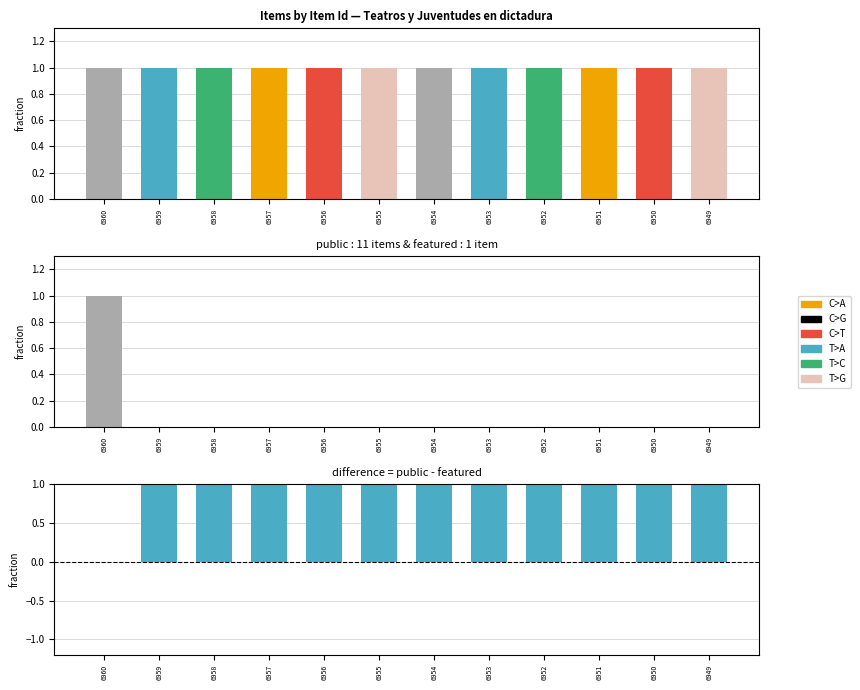

At how many categories does at least one series exceed 0?

12